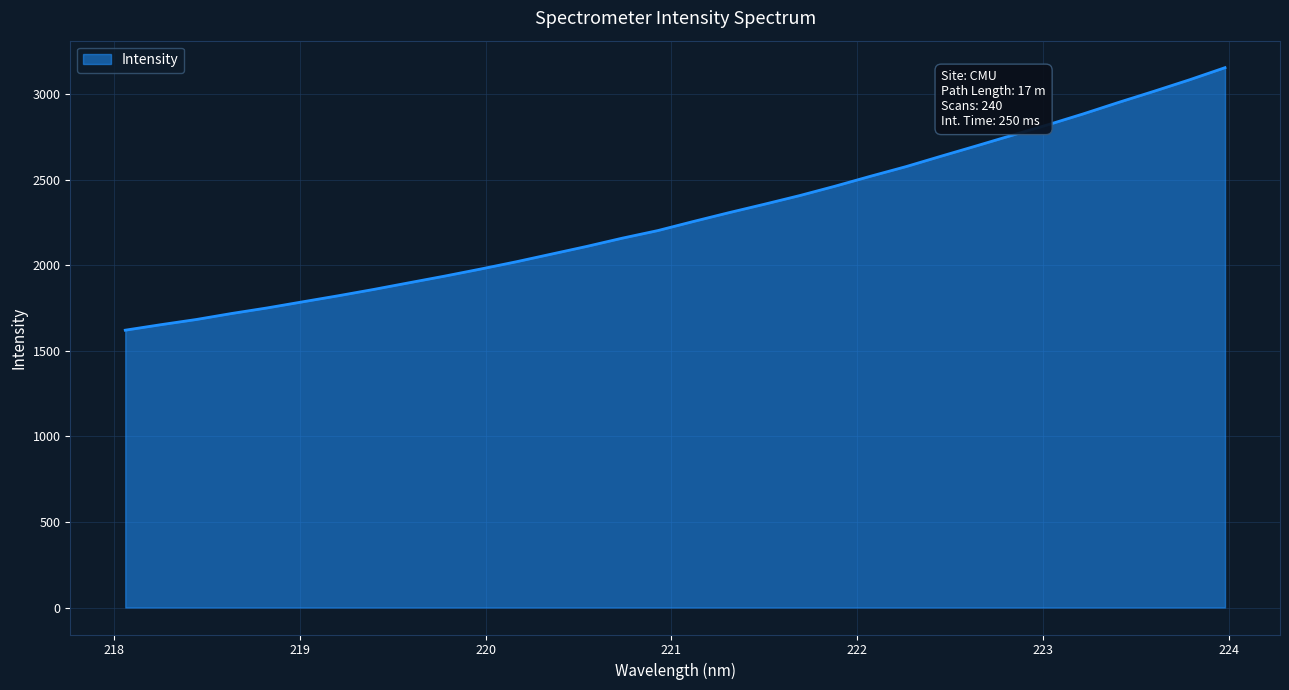

How many lines are shown in the chart?

1